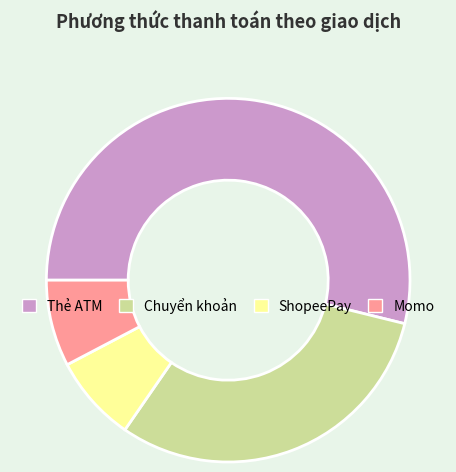

Which category has the biggest portion of the pie?

Thẻ ATM